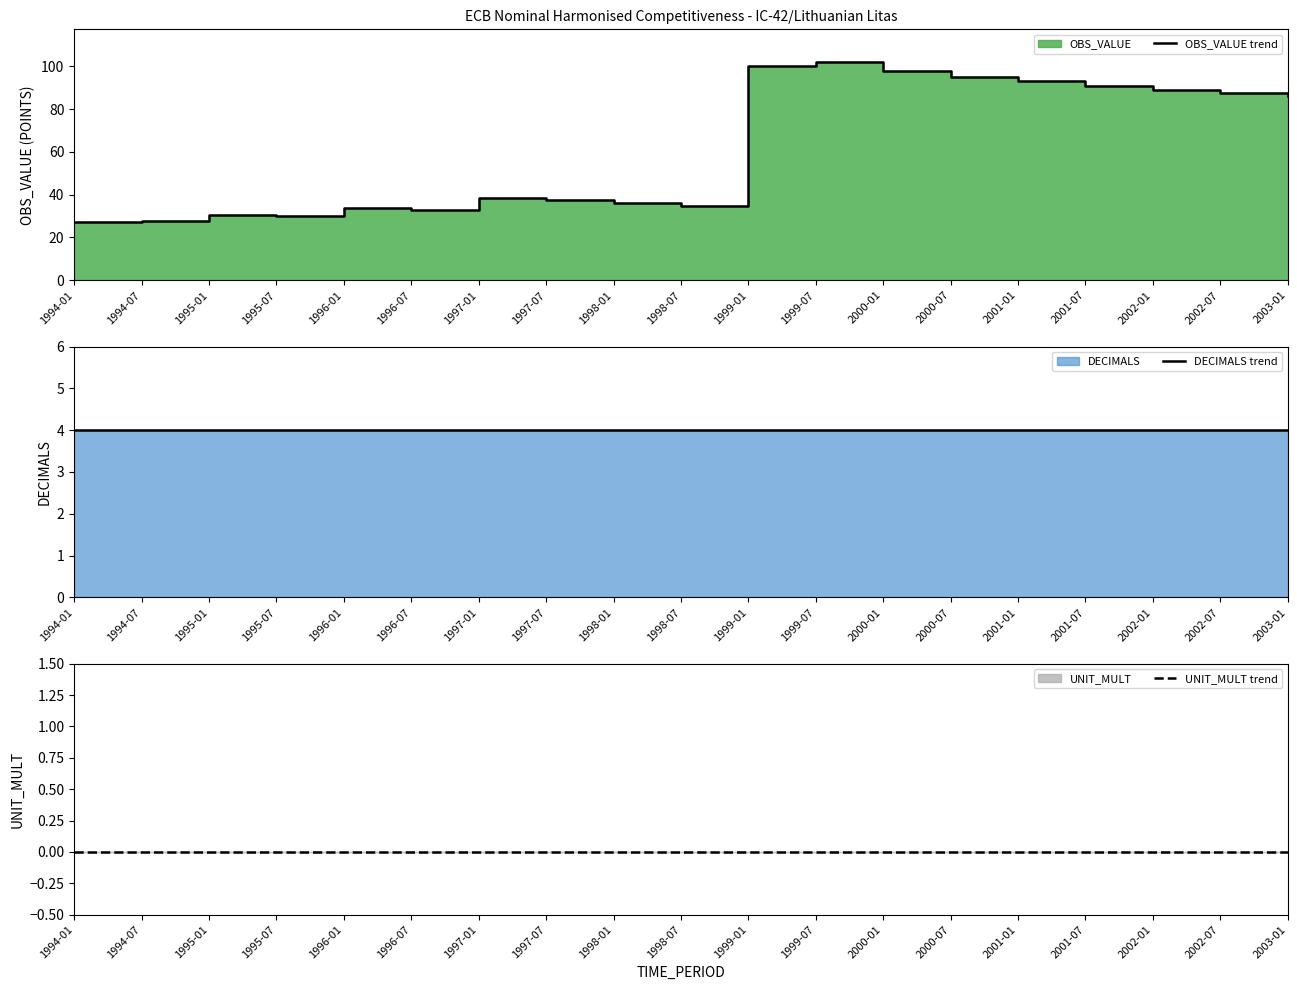

How many distinct data groups are displayed?

3